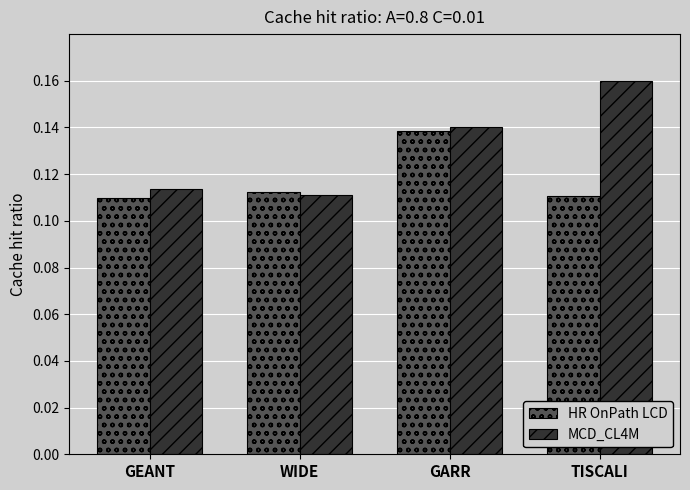

How many categories are shown in the chart?

4